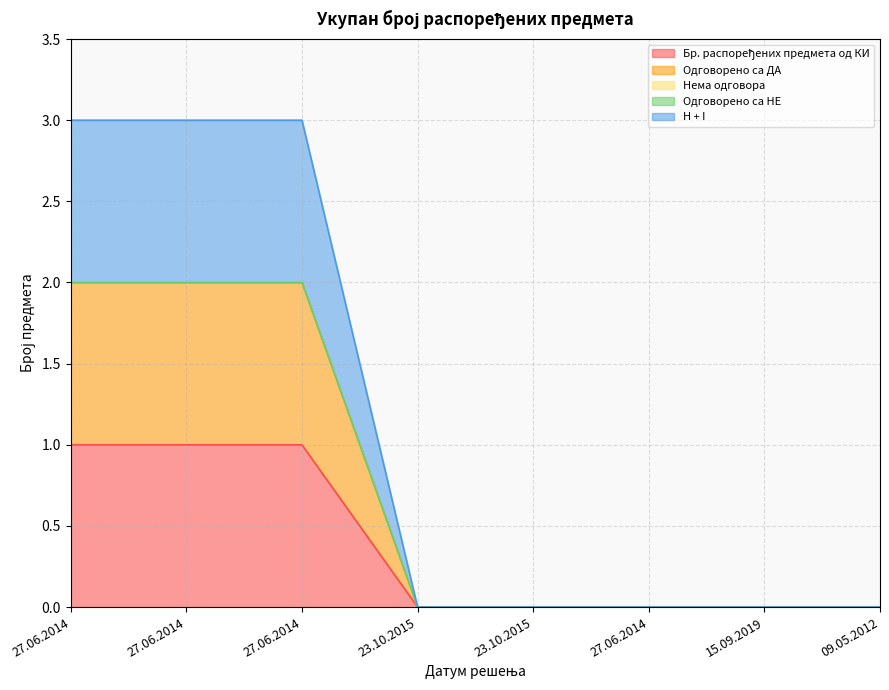

True or false: Бр. распоређених предмета од КИ and H + I intersect in this chart.

False